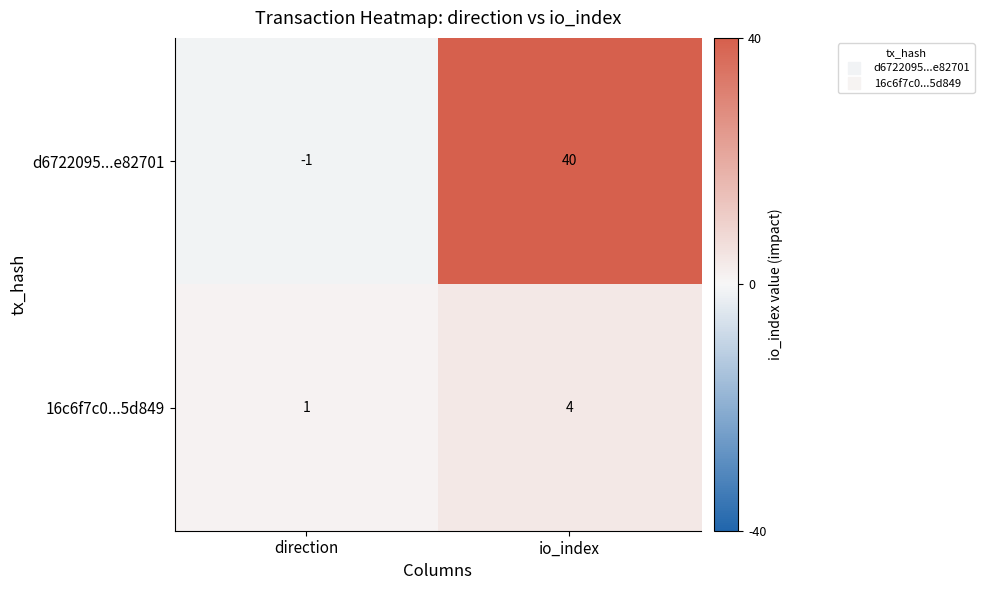

Rank the series at direction from highest to lowest value.

16c6f7c0...5d849, d6722095...e82701